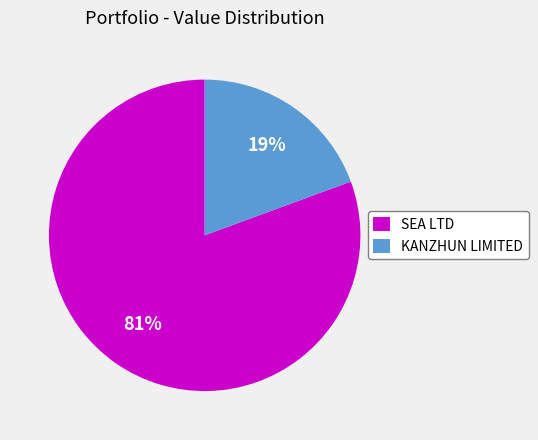

How many slices are in this pie chart?

2